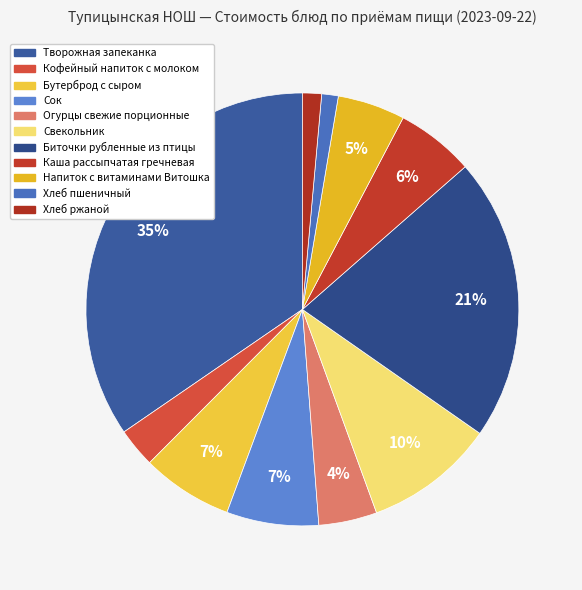

How much of the chart is everything except Творожная запеканка?

65.4%